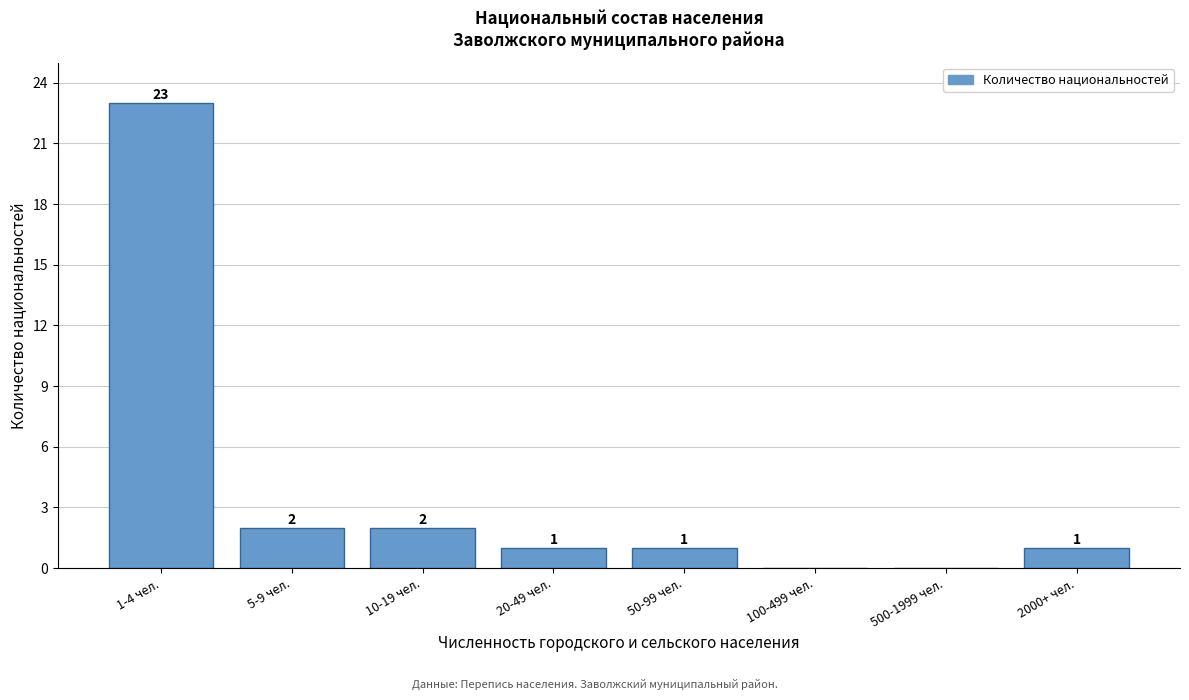

Reading left to right, list all the values displayed in this chart.

1-4 чел.=23	5-9 чел.=2	10-19 чел.=2	20-49 чел.=1	50-99 чел.=1	100-499 чел.=0	500-1999 чел.=0	2000+ чел.=1